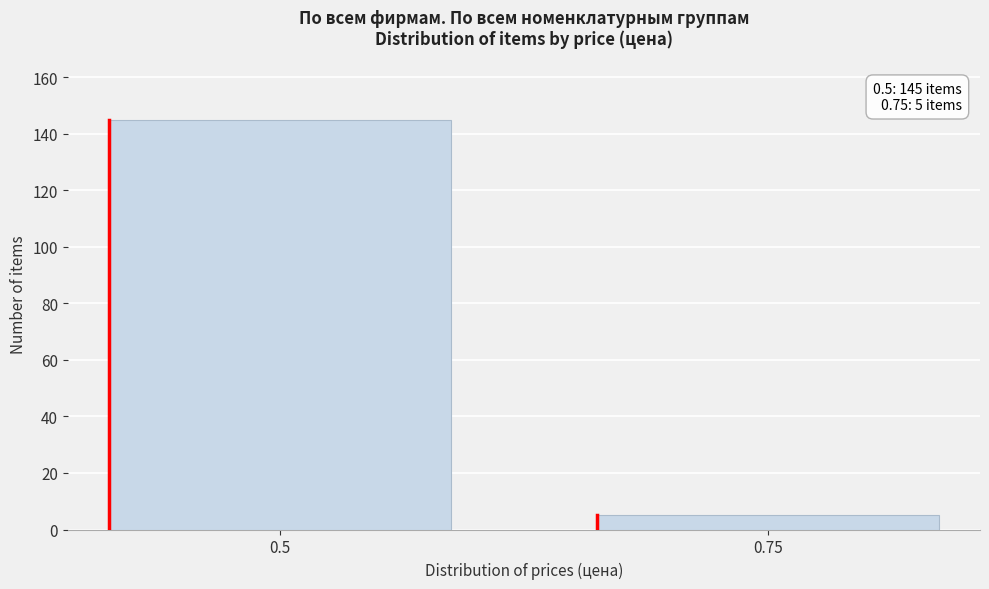

Reading left to right, what are all the values shown in this chart?

0.5=145	0.75=5